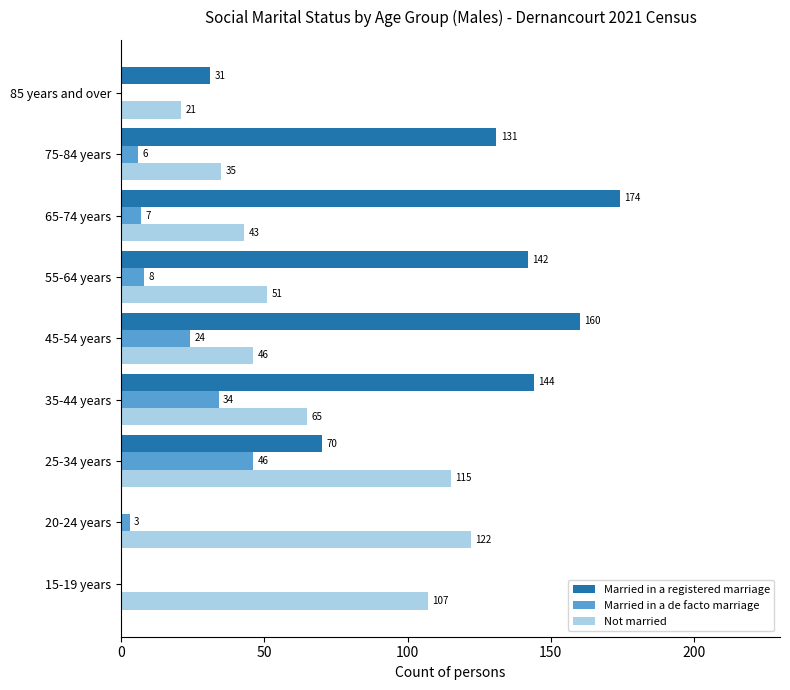

At which label is Married in a registered marriage closest to 87?

25-34 years